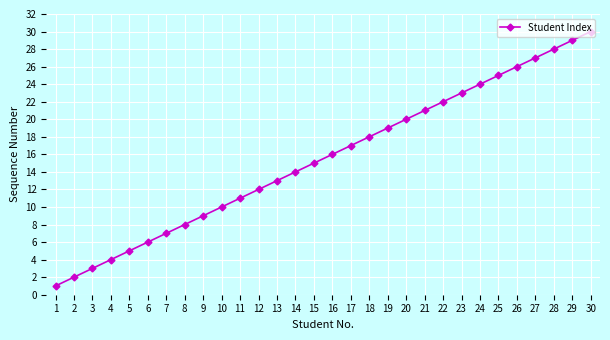

Between 26 and 21, which is larger?

26